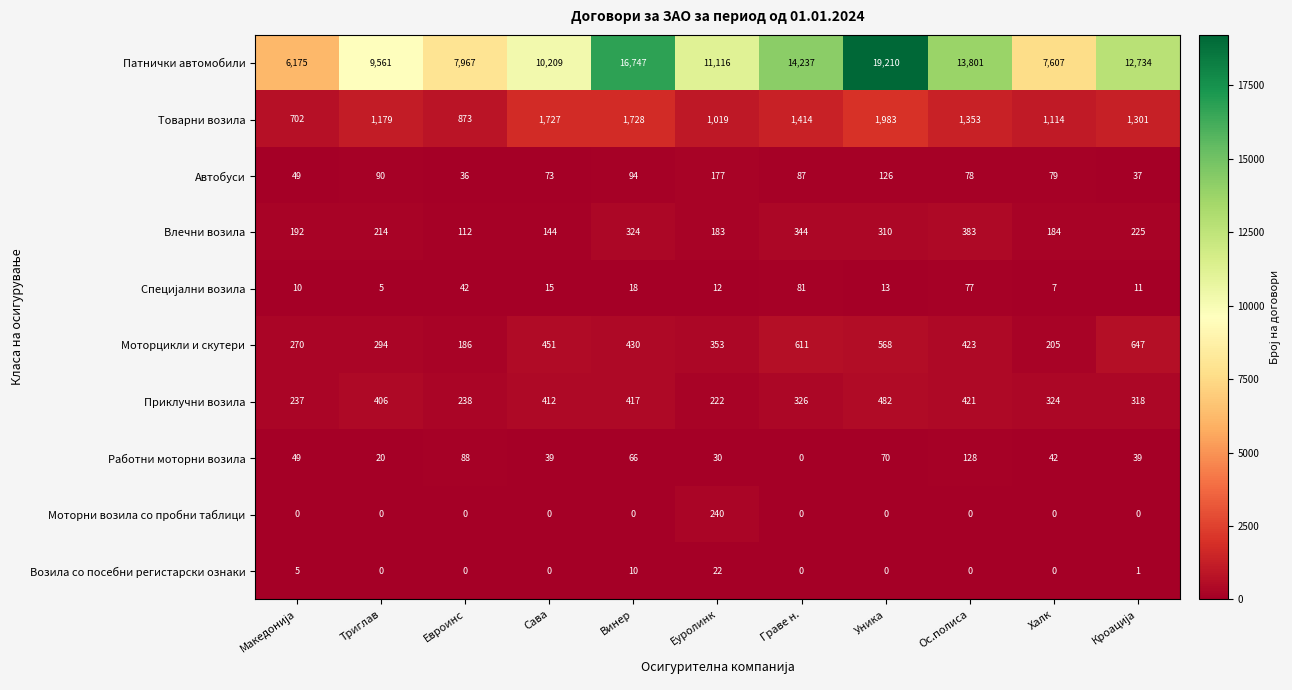

What is the average value of the Патнички автомобили series?

11760